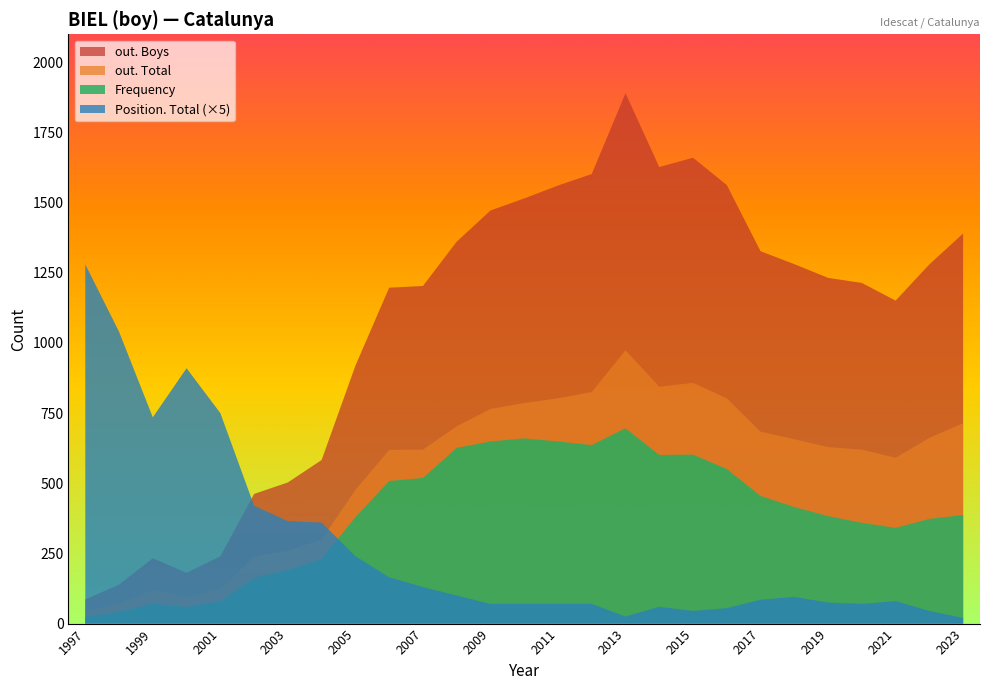

Which series has the largest range (max minus min)?

out. Boys